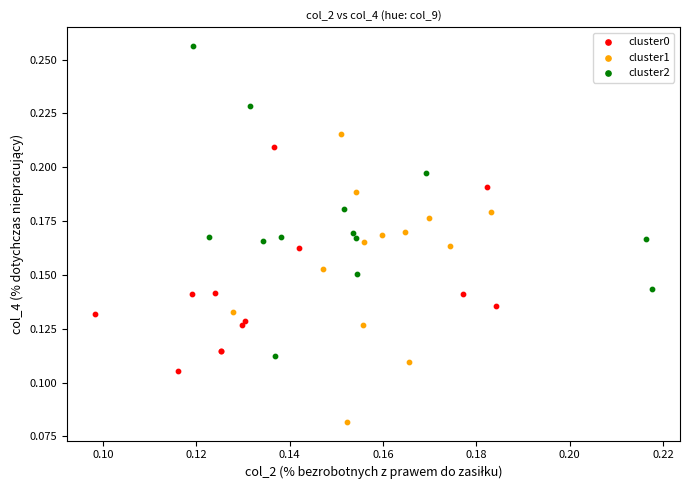

Which series contains the highest Y value?

cluster2